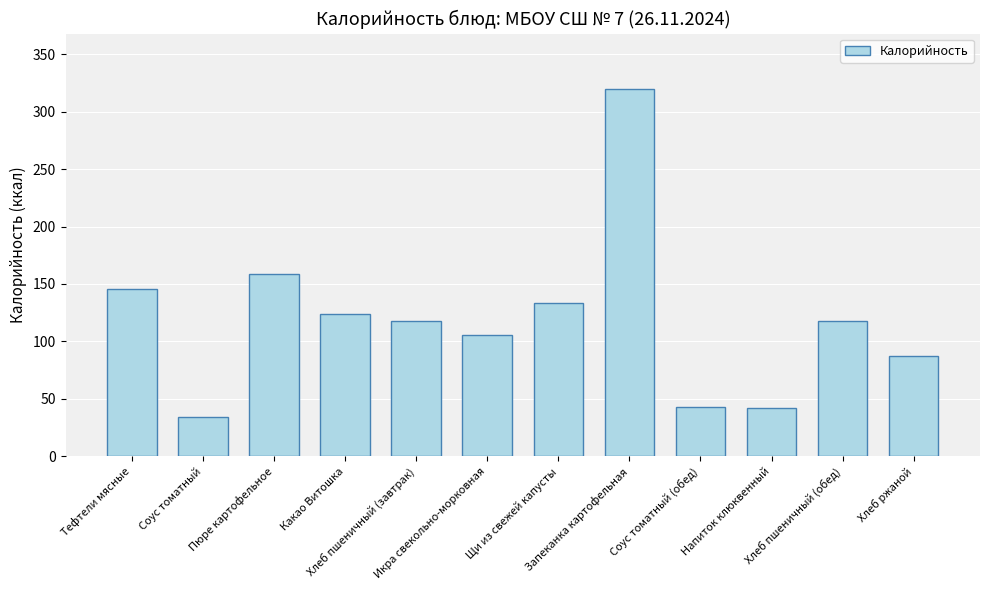

What is the value of the 6th bar from the left?

106.0